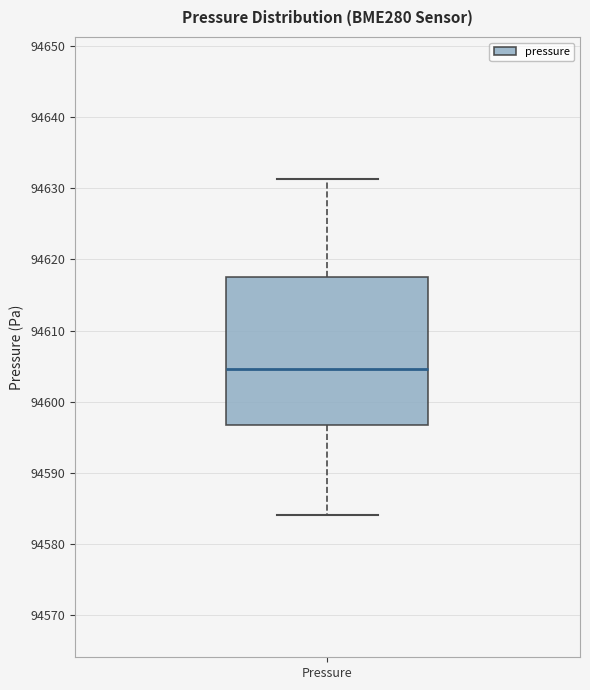

Read this box plot against the y-axis: the position of the median line, the range covered by the box, and the ends of both whiskers. The values are not printed on the chart, so give them approximately, as read against the axis.

median 94605, box 94597 to 94618, whiskers 94584 to 94631